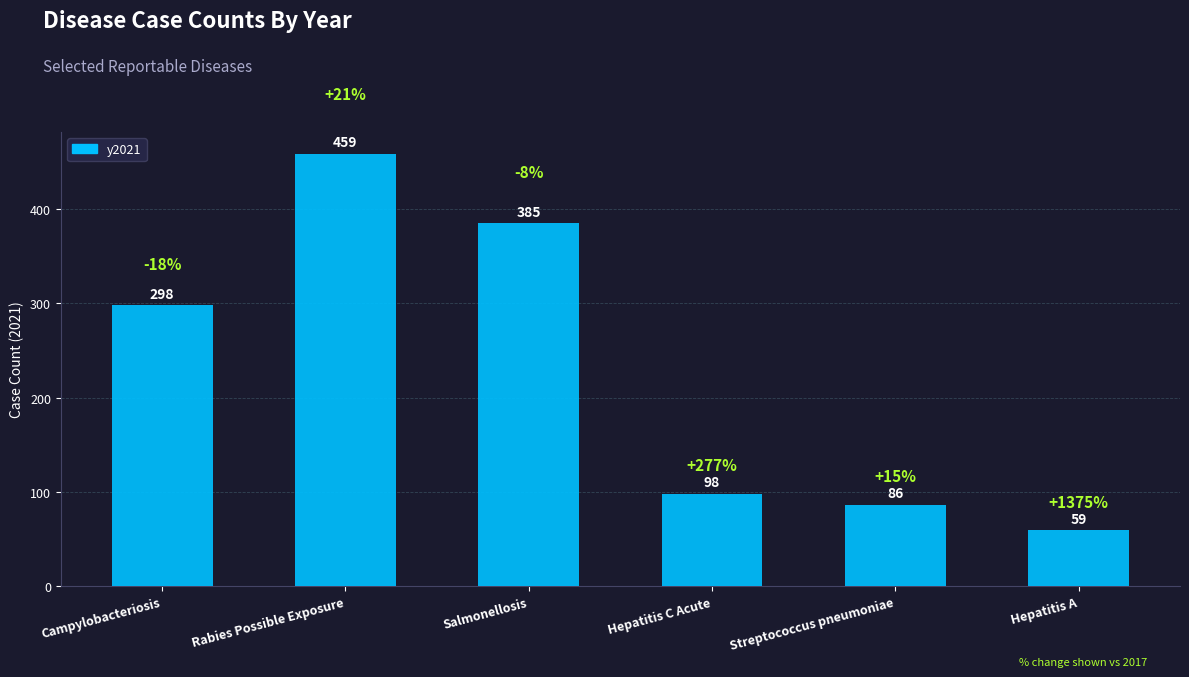

How many categories are shown in the chart?

6